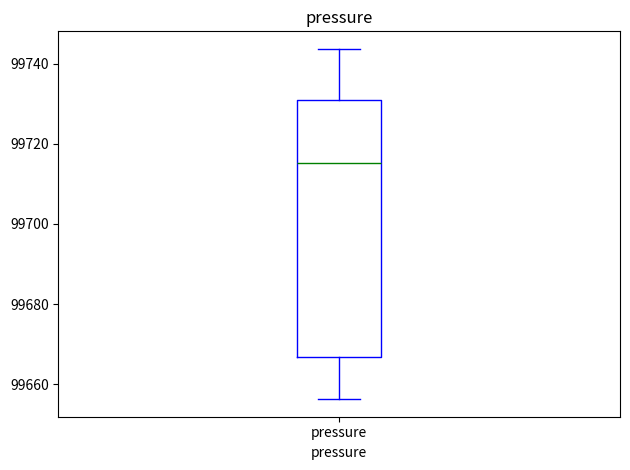

Read this box plot against the y-axis: the position of the median line, the range covered by the box, and the ends of both whiskers. The values are not printed on the chart, so give them approximately, as read against the axis.

median 99716, box 99666 to 99732, whiskers 99656 to 99744